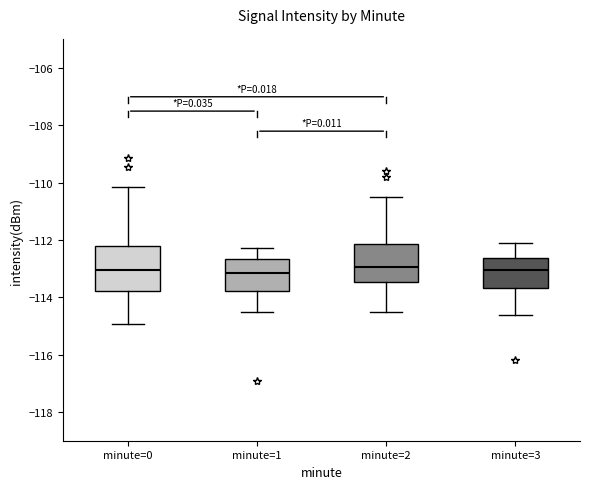

Which box is the tallest, from its lower edge to its upper edge?

minute=0